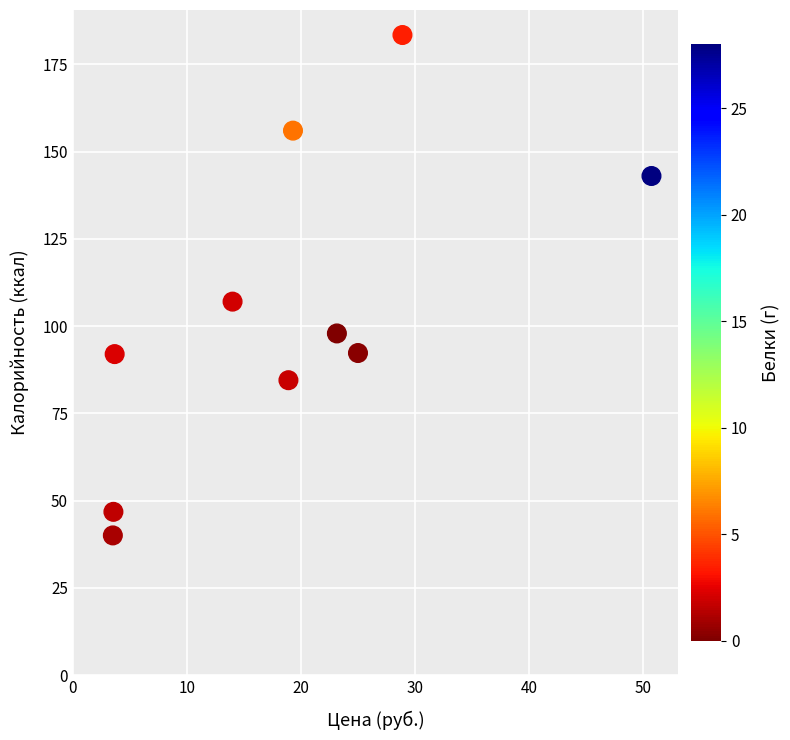

What is the average Y value?

104.3